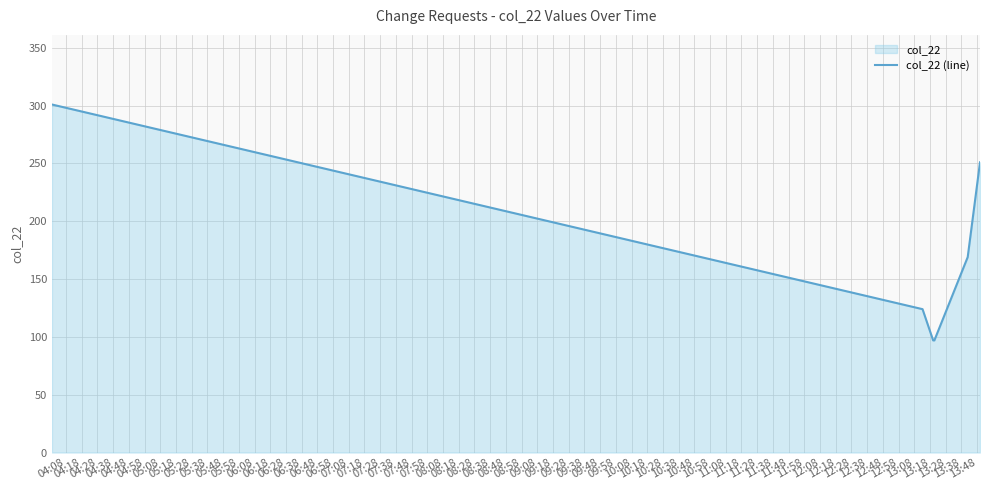

What is the sum of all values?

1039